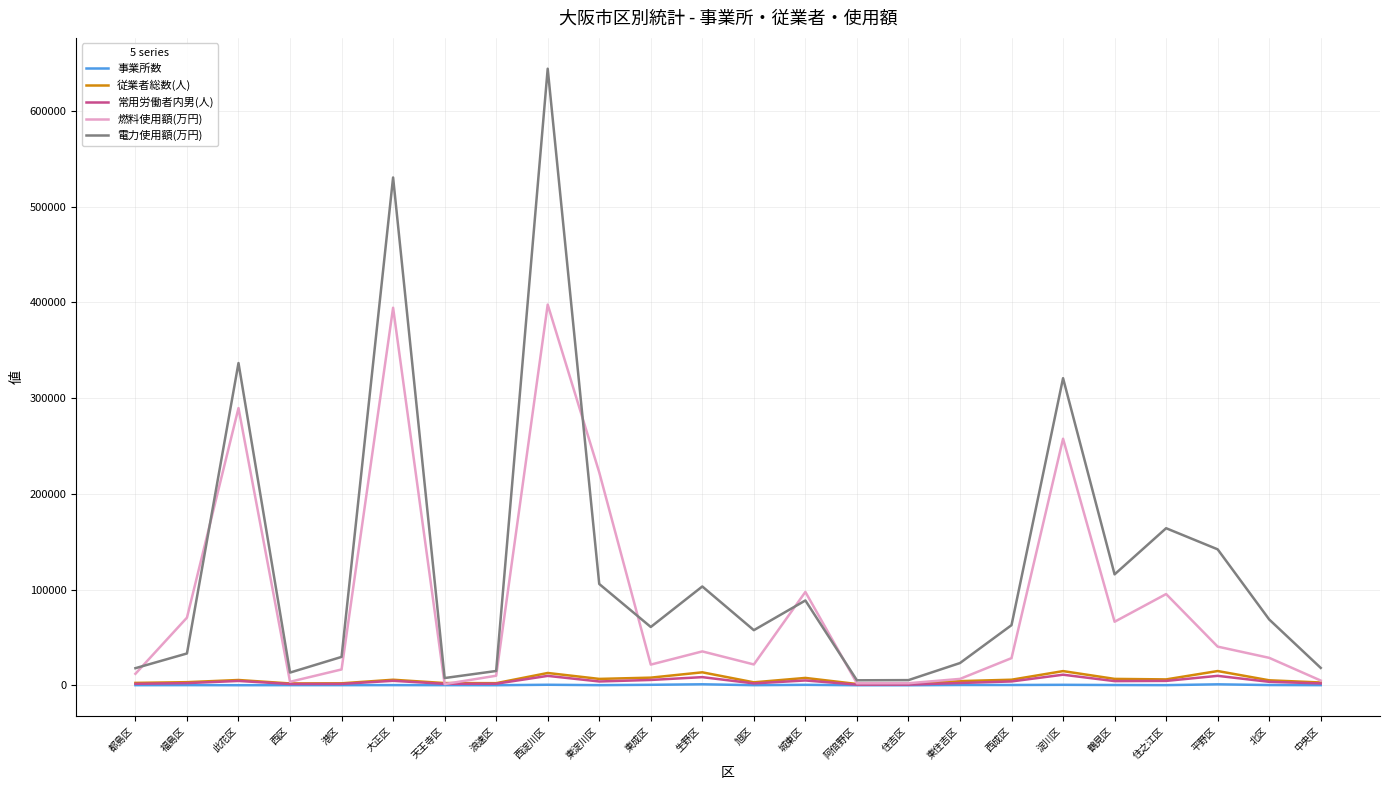

What is the difference between the 燃料使用額(万円) values at 鶴見区 and 北区?

37689